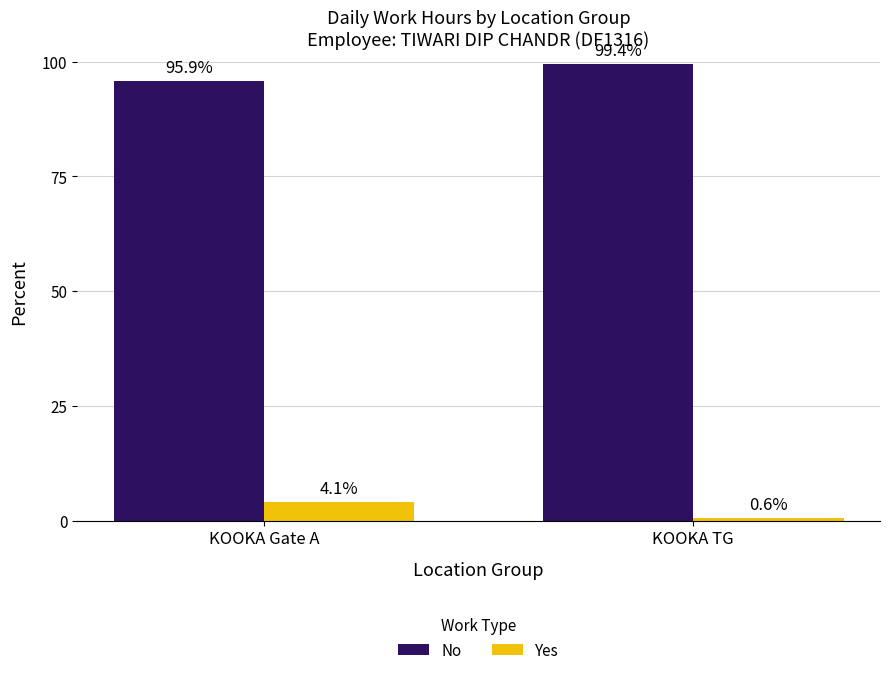

What is the total value across all series at KOOKA TG?

100.0